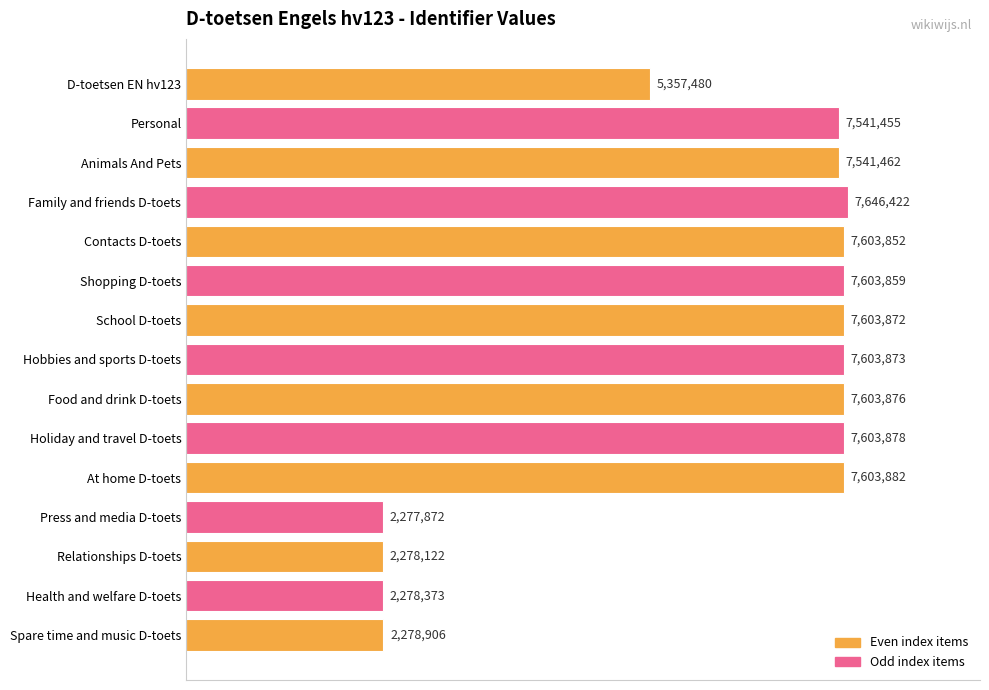

Are the bars grouped side by side (vs. stacked)?

No